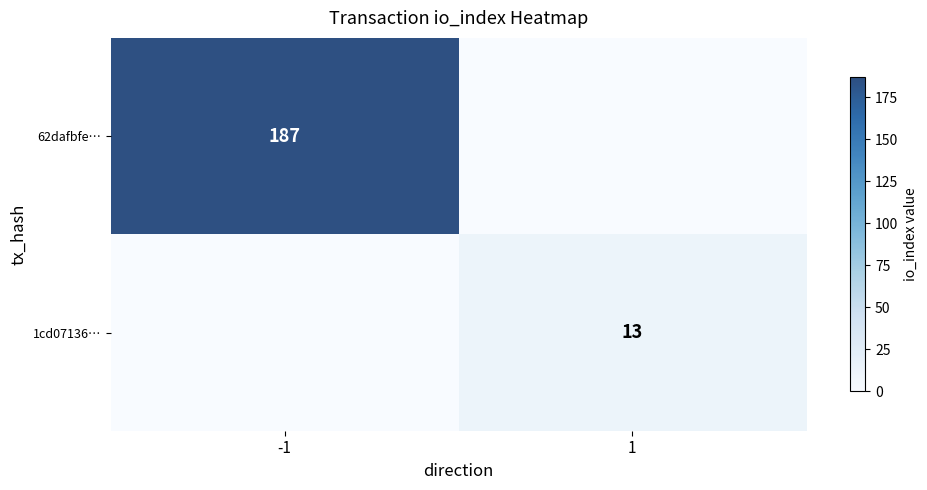

What is the total value across all series at 1?

13